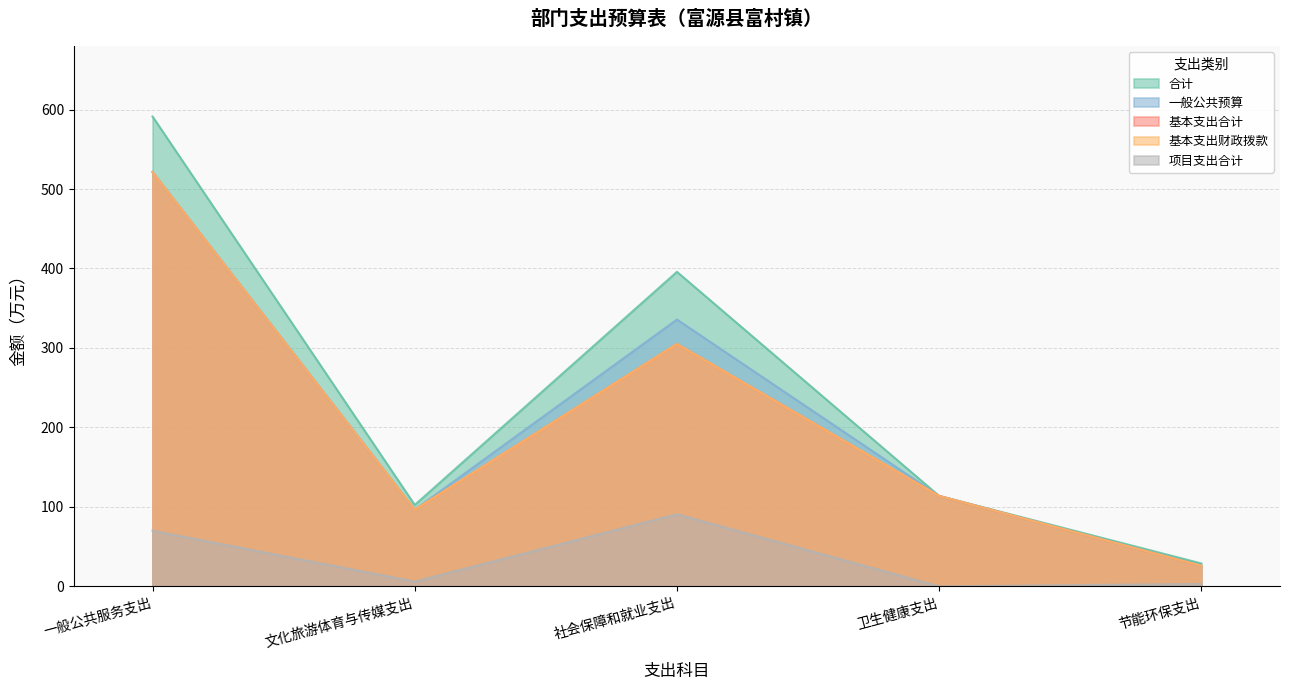

The value of 基本支出合计 at 节能环保支出 is 7.3. True or false?

False